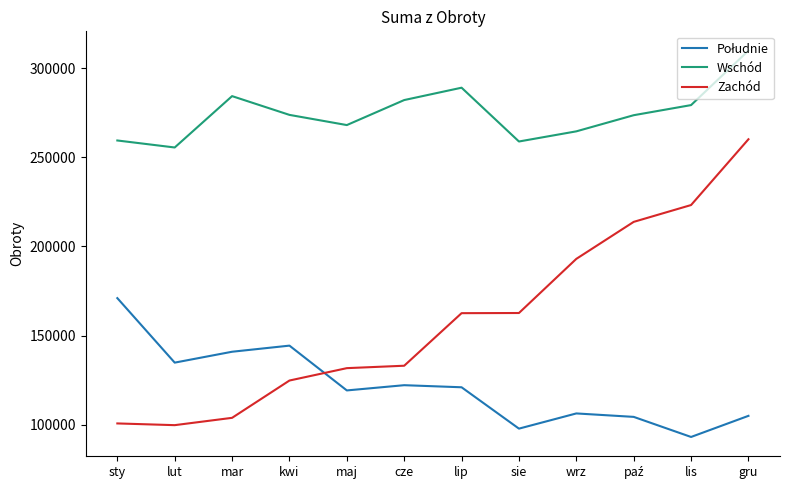

Where is the first local minimum for Zachód?

lut